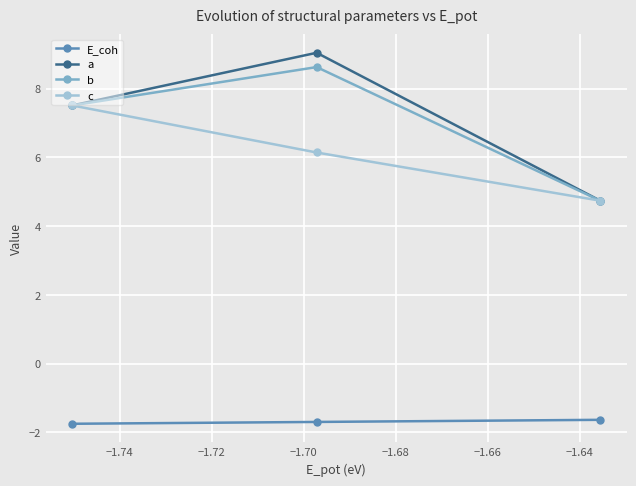

What is the average value of the a series?

7.1